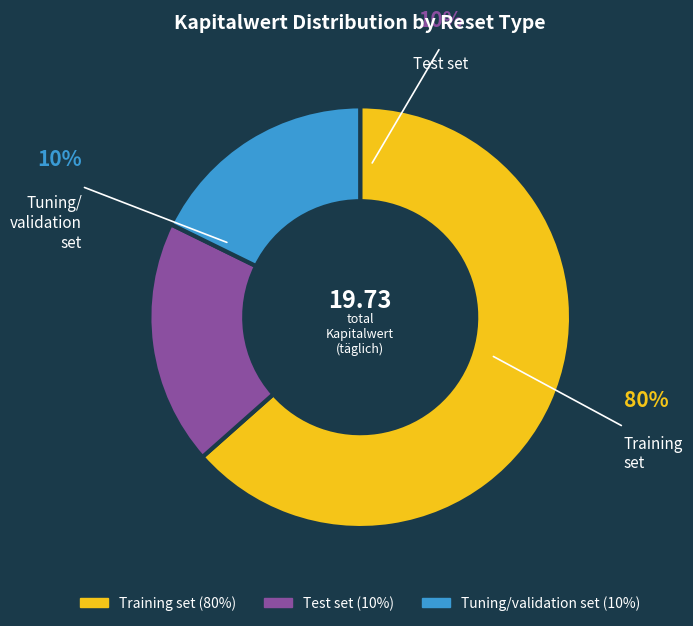

True or false: 2025-02-17 accounts for 7% of the total.

False